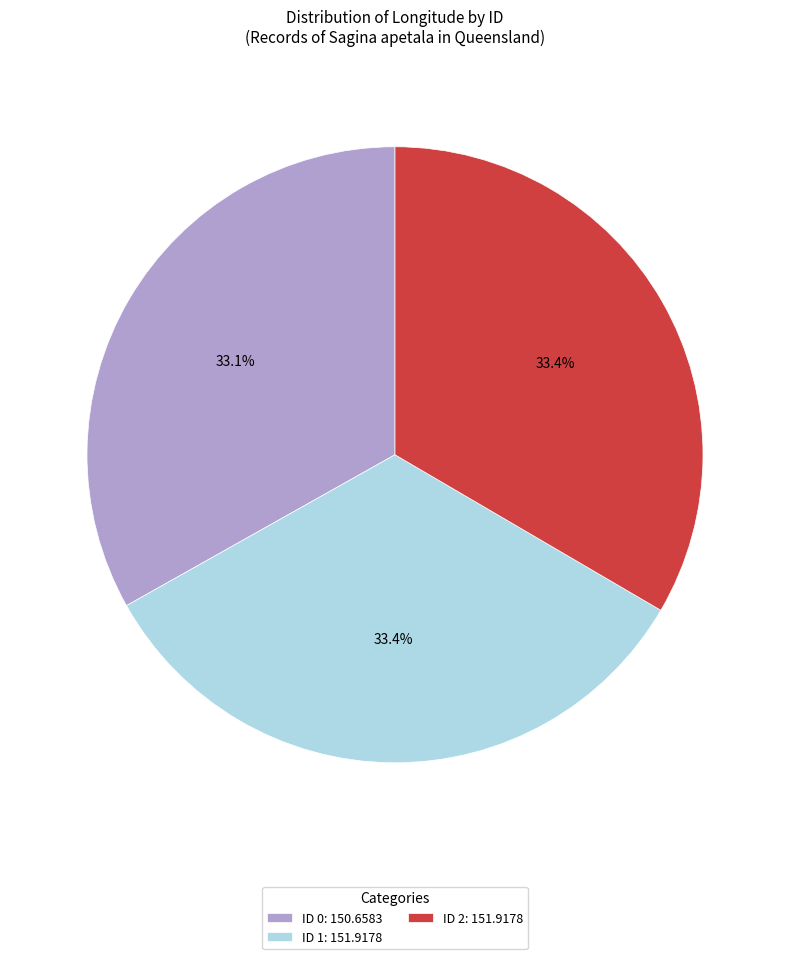

What portion of the pie excludes ID 2: 151.9178?

66.6%